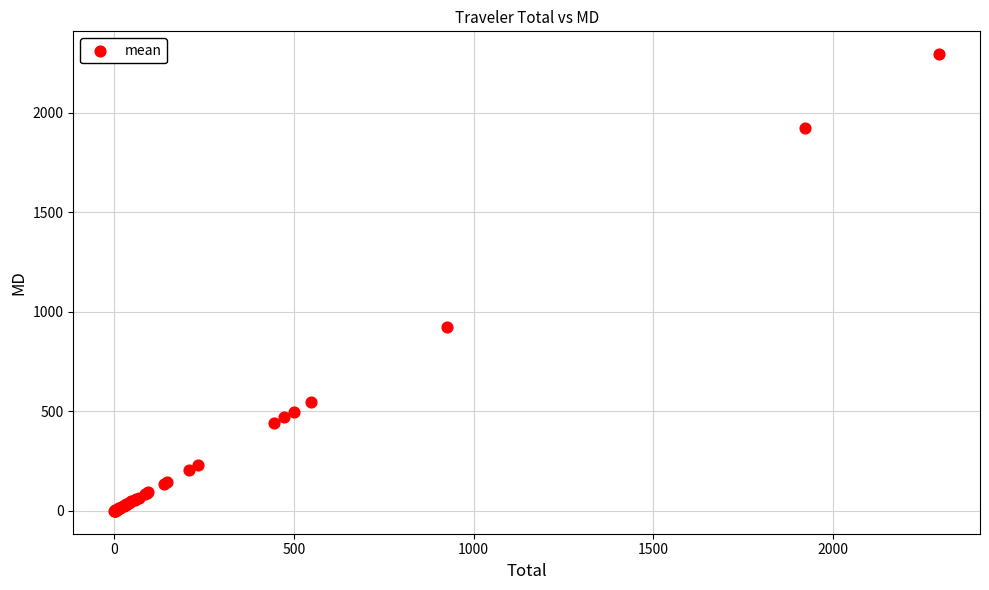

What Y value in the scatter plot is closest to 1147?

925.1